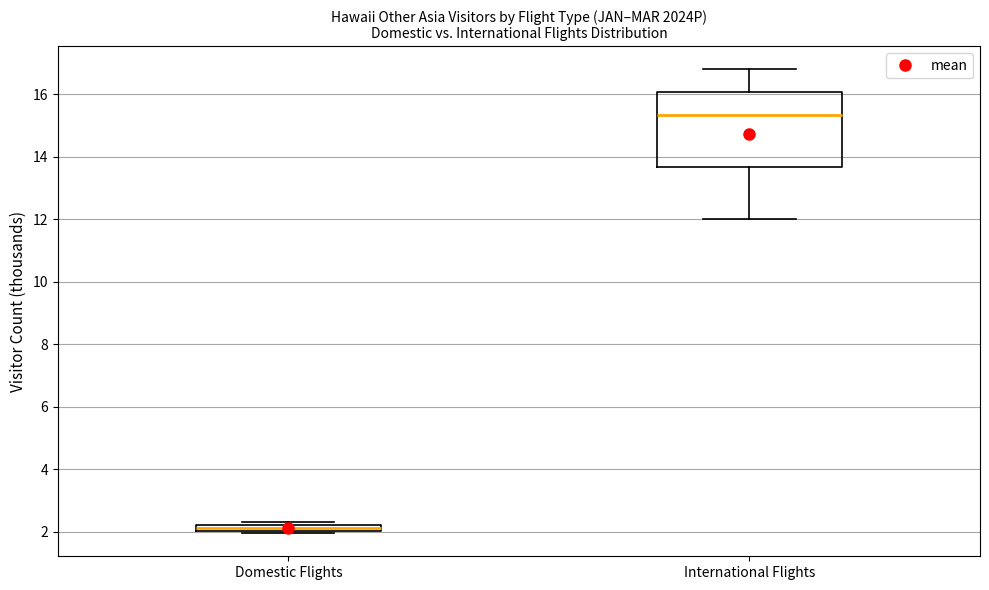

Where is the lower edge of the box for Domestic Flights on the y-axis? The values are not printed on the chart, so give them approximately, as read against the axis.

2.0